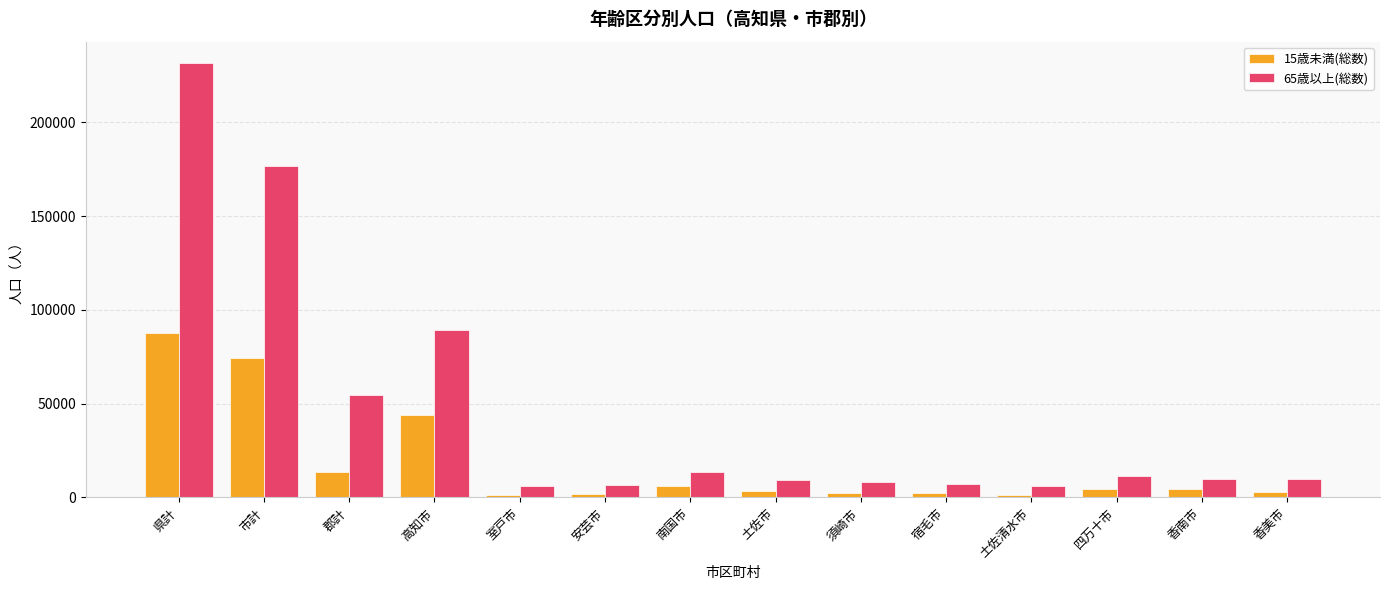

List the series in order of their peak value, lowest first.

15歳未満(総数), 65歳以上(総数)